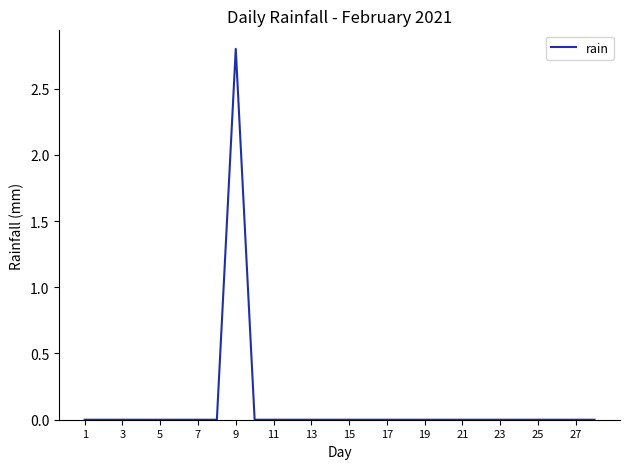

What is the maximum value shown in the chart?

2.8